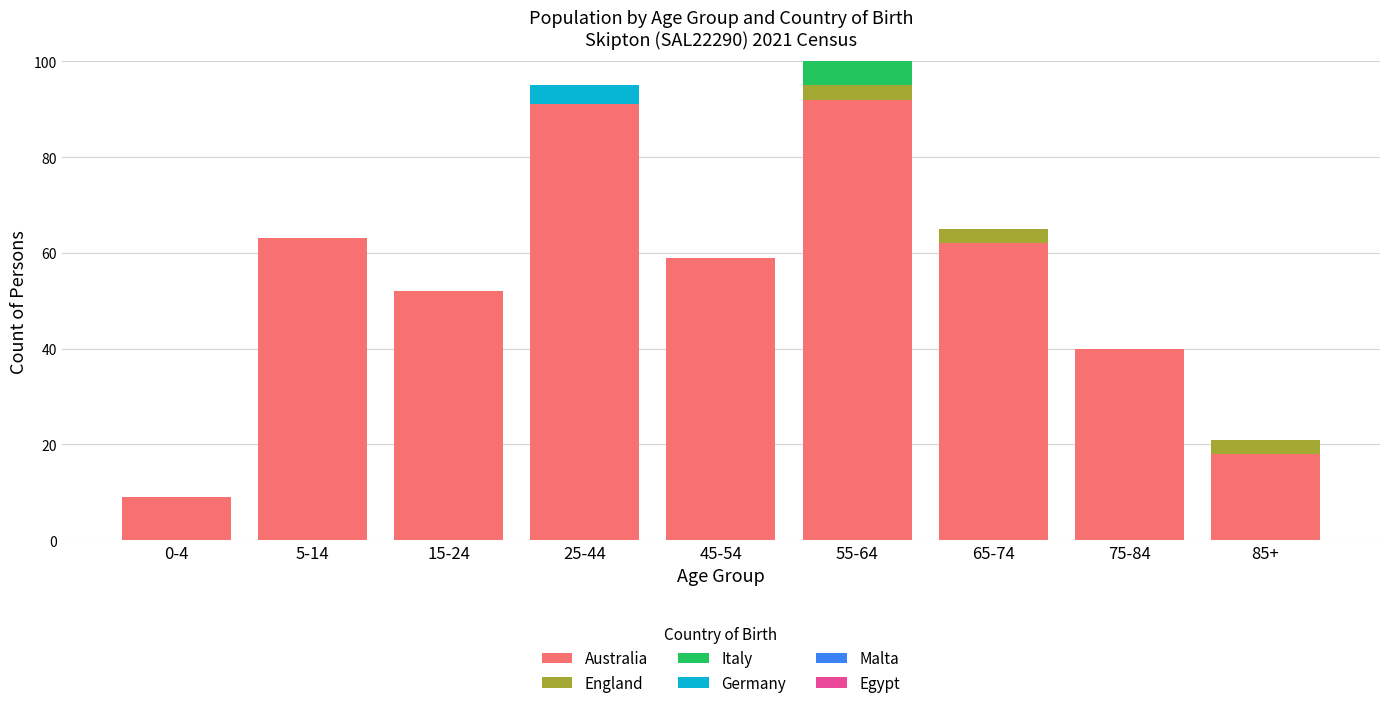

What is the highest value of the Australia series?

92